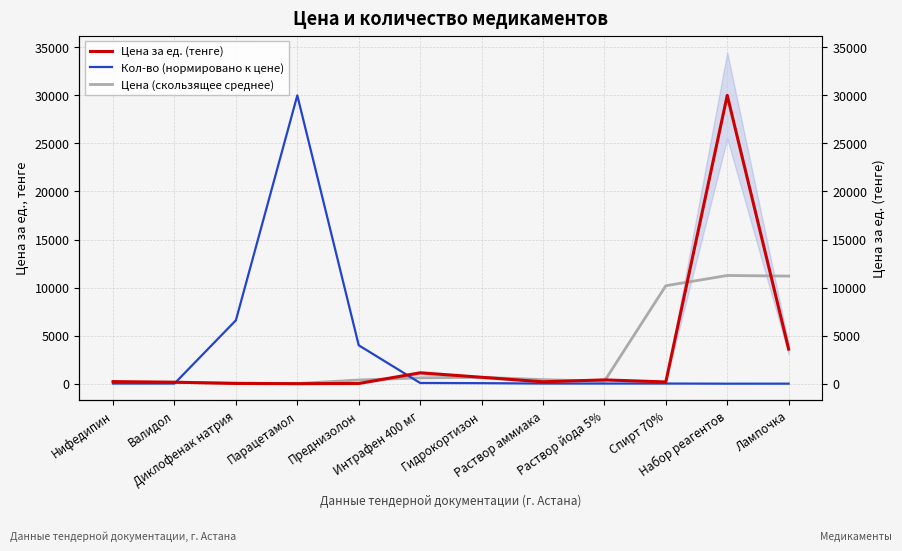

Reading right to left, transcribe all the data shown in this chart.

Цена за ед. (тенге): 3600.0	30000.0	187.1	400.0	200.0	672.9	1135.0	25.3	6.8	29.9	160.0	223.0
Кол-во (нормировано к цене): 8.0	6.0	20.0	20.0	20.0	60.0	80.0	4000.0	30000.0	6600.0	20.0	20.0
Цена (скользящее среднее): 11200.0	11262.4	10195.7	262.4	424.3	669.3	611.1	389.0	20.7	65.6	137.6	127.7